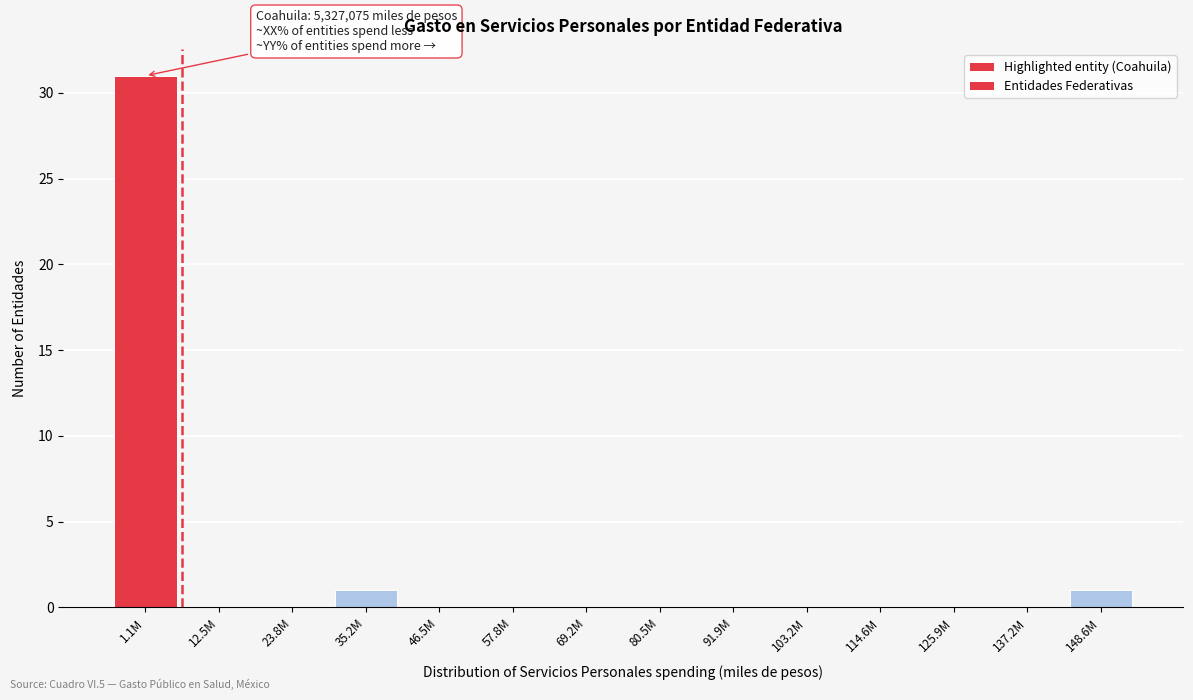

Reading right to left, what are all the values shown in this chart?

148.6M=1	137.2M=0	125.9M=0	114.6M=0	103.2M=0	91.9M=0	80.5M=0	69.2M=0	57.8M=0	46.5M=0	35.2M=1	23.8M=0	12.5M=0	1.1M=31